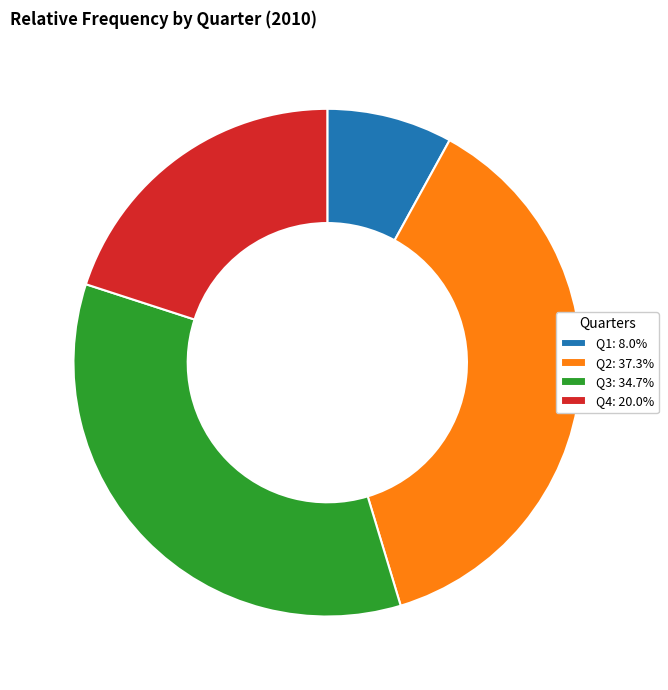

Which has a higher value, Q4 or Q3?

Q3